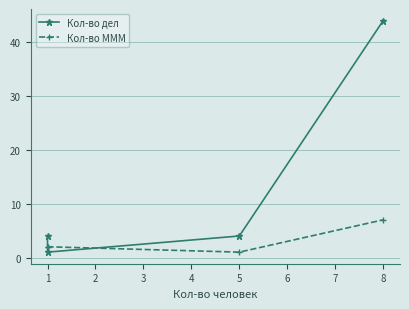

What is the total value across all series at 5?

5